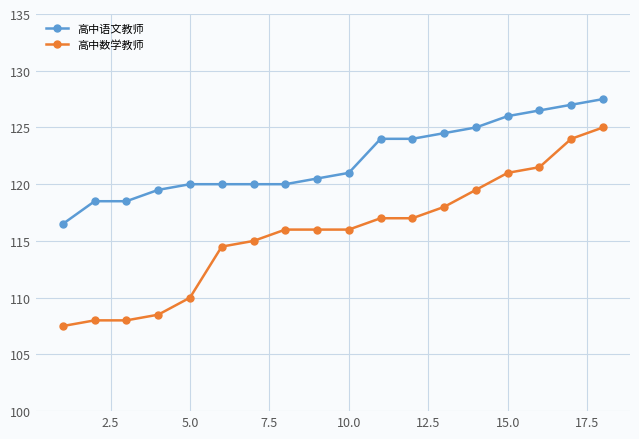

What is the average value of the 高中语文教师 series?

122.2